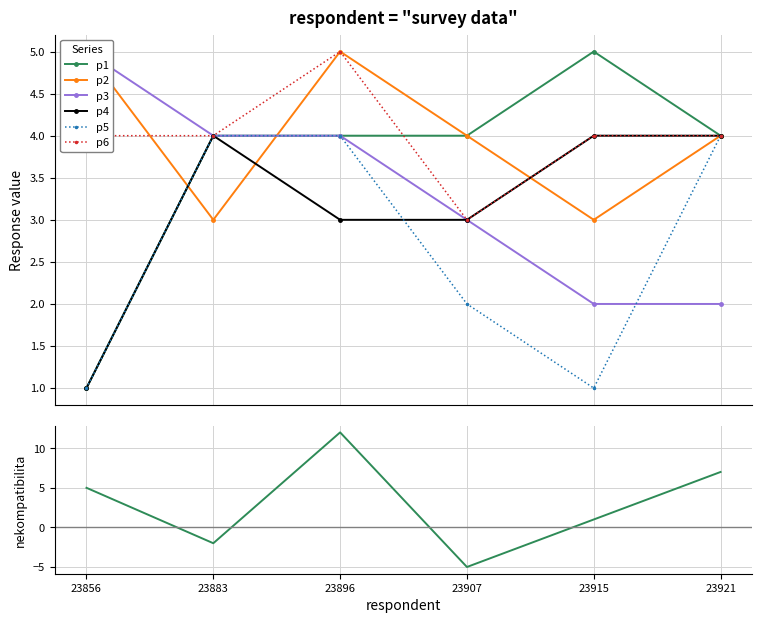

What is the sum of all p1 values?

22